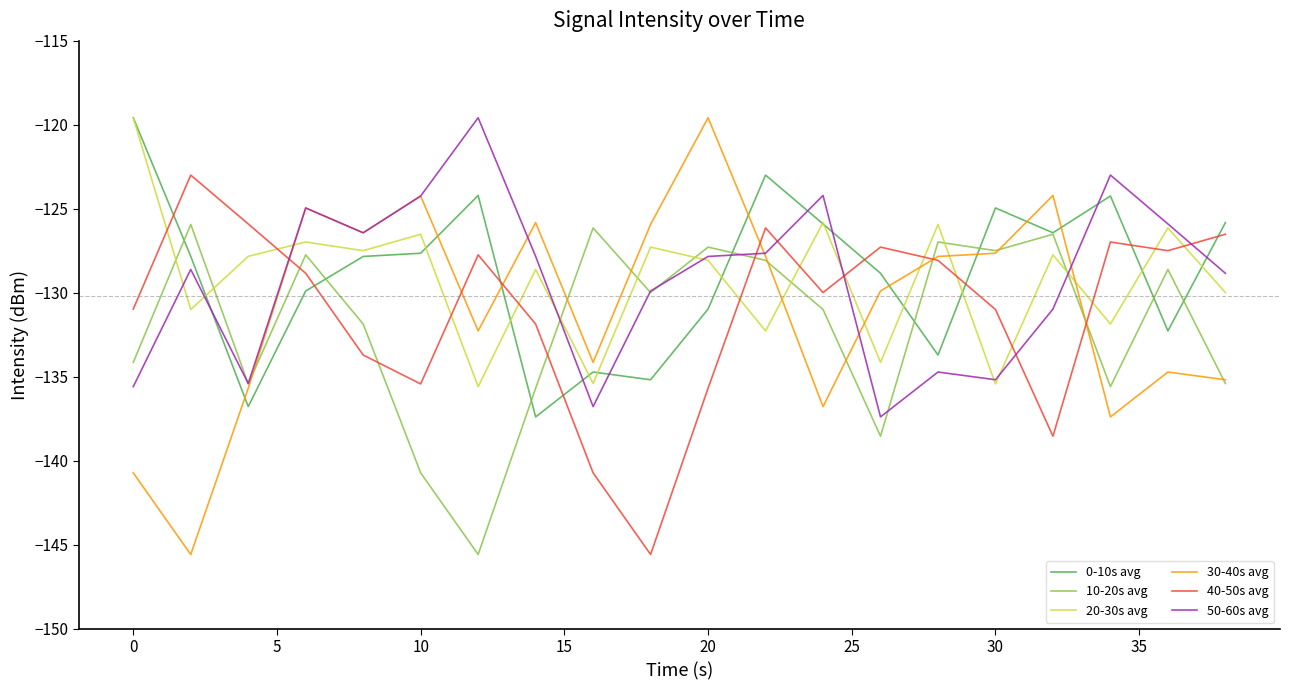

After their last crossing, which series has the higher values: 40-50s avg or 50-60s avg?

40-50s avg